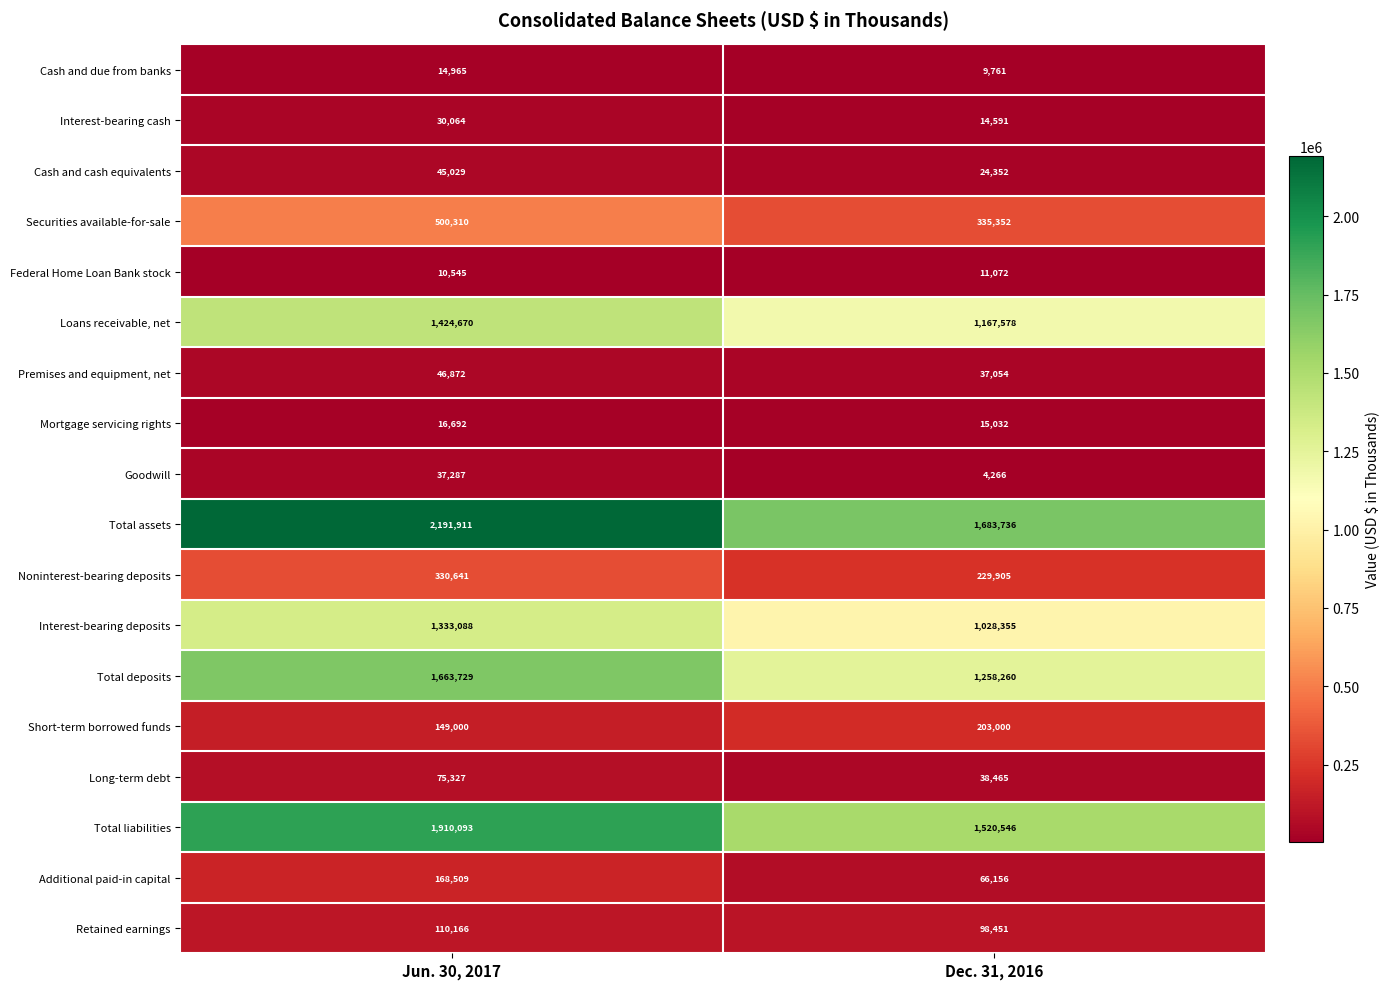

Which series has the widest spread of values?

Total assets